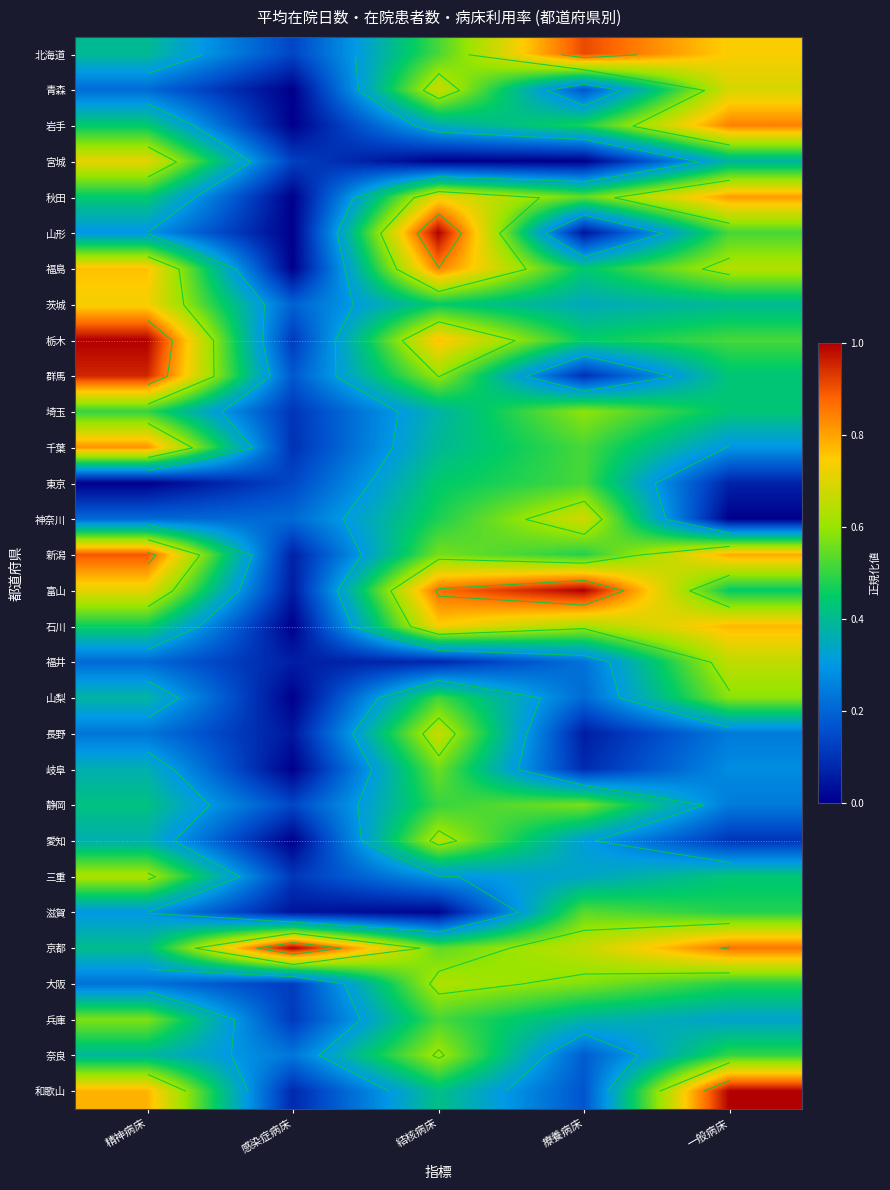

Rank the series at 結核病床 from highest to lowest value.

山形, 富山, 福島, 栃木, 石川, 秋田, 青森, 長野, 愛知, 大阪, 奈良, 群馬, 新潟, 岐阜, 京都, 北海道, 兵庫, 山梨, 静岡, 神奈川, 茨城, 東京, 和歌山, 千葉, 埼玉, 岩手, 三重, 福井, 滋賀, 宮城